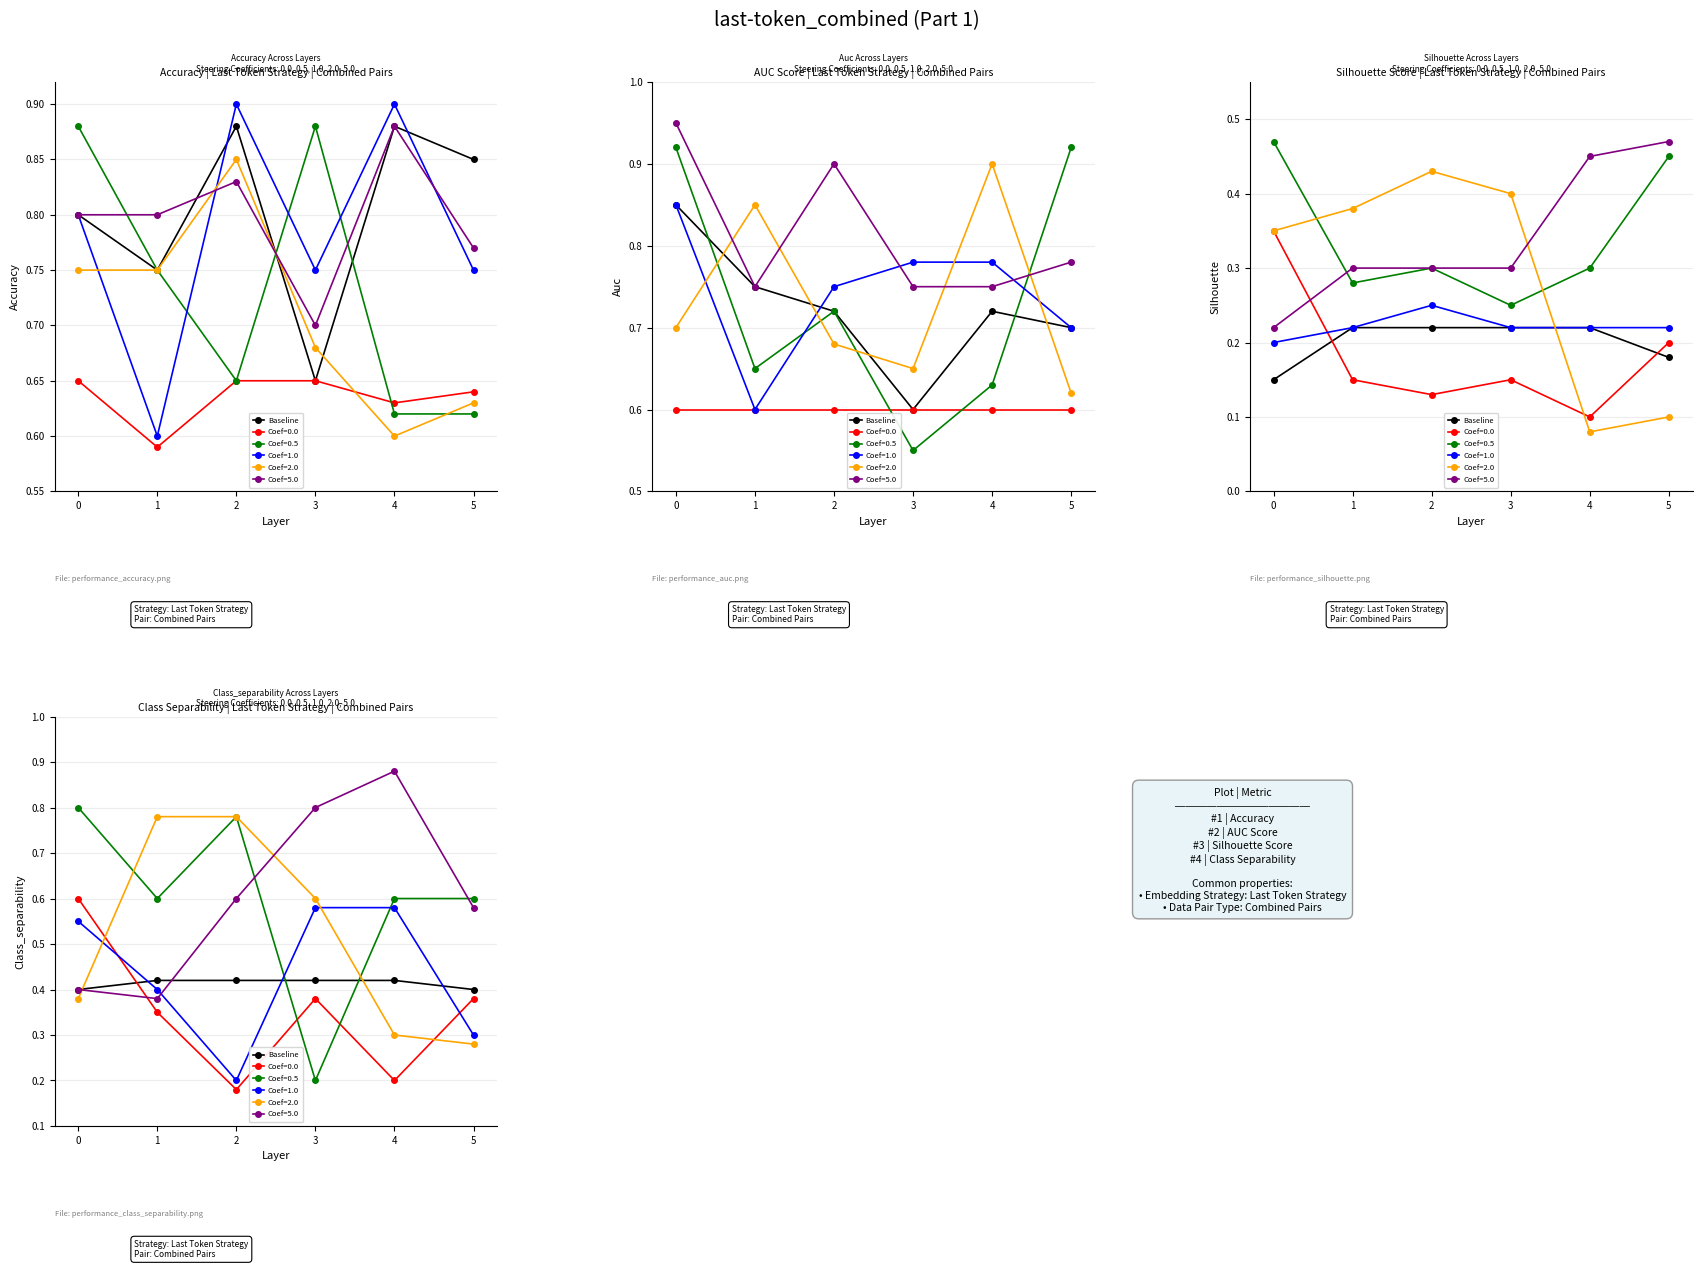

Rank the categories by value from lowest to highest.

0, 5, 1, 2, 3, 4